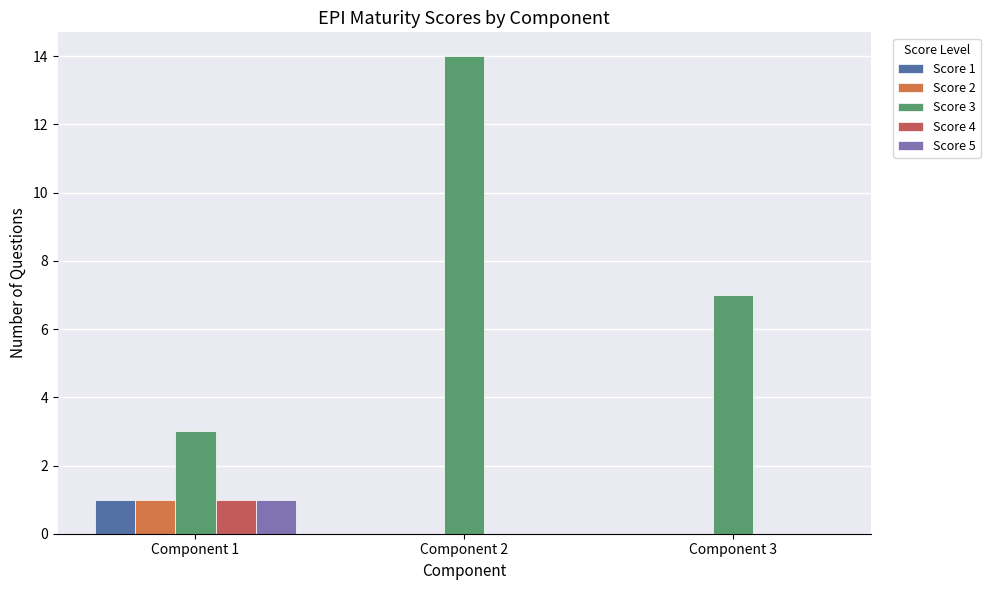

How many Score 2 values are between 0 and 1?

3